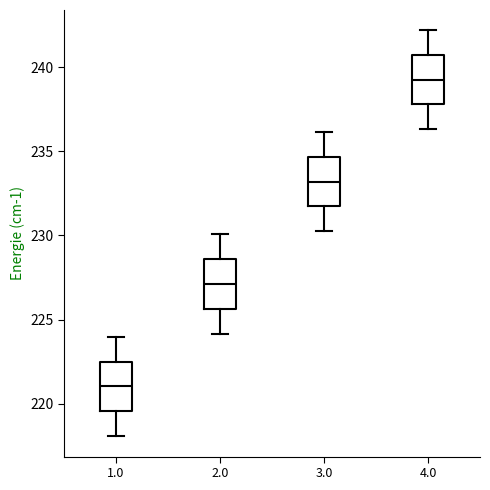

Which box's median line is the lowest?

1.0